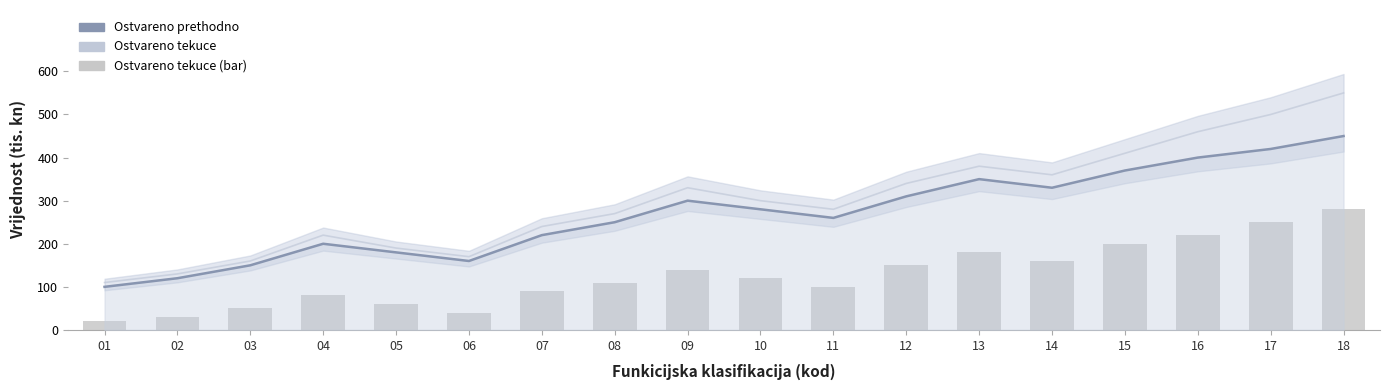

What is the difference between the maximum and minimum values in the Ostvareno tekuce (bar) series?

260